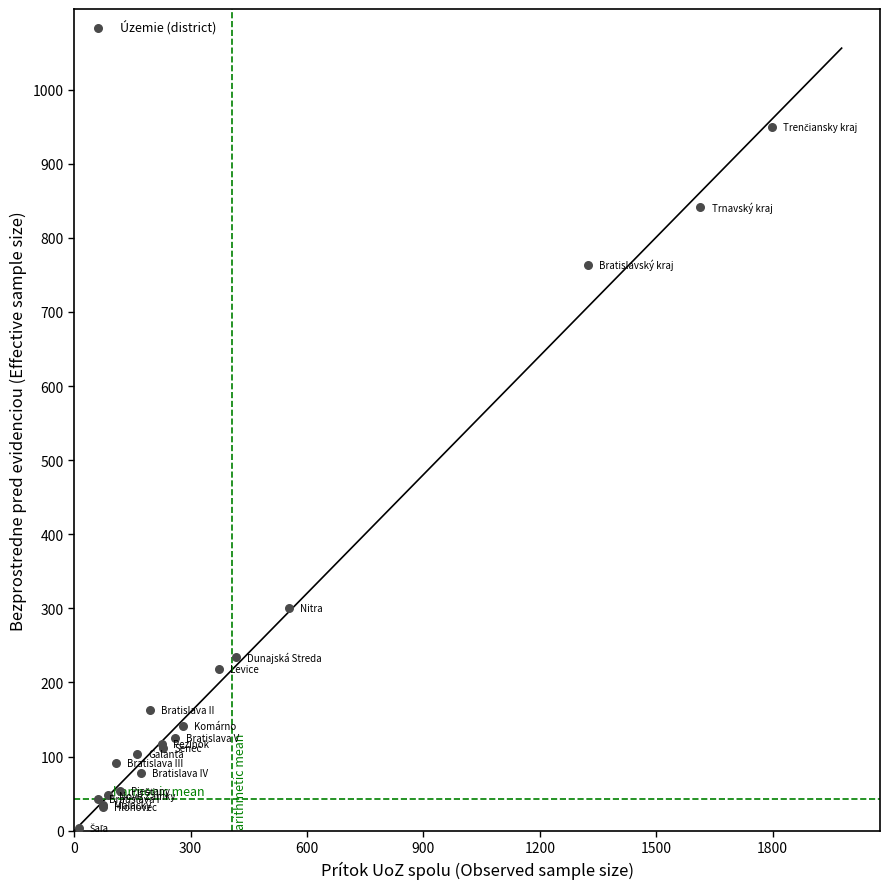

What Y value in the scatter plot is closest to 477?

301